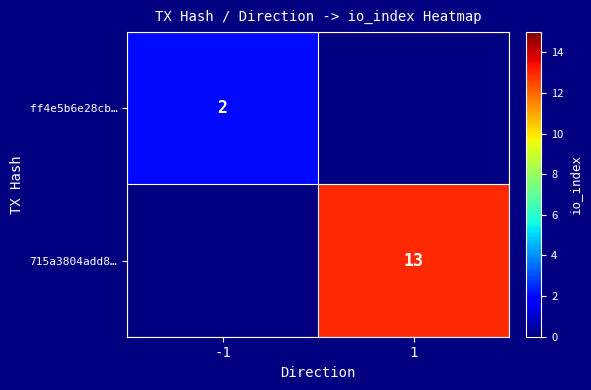

Which has a higher value, -1 or 1?

1